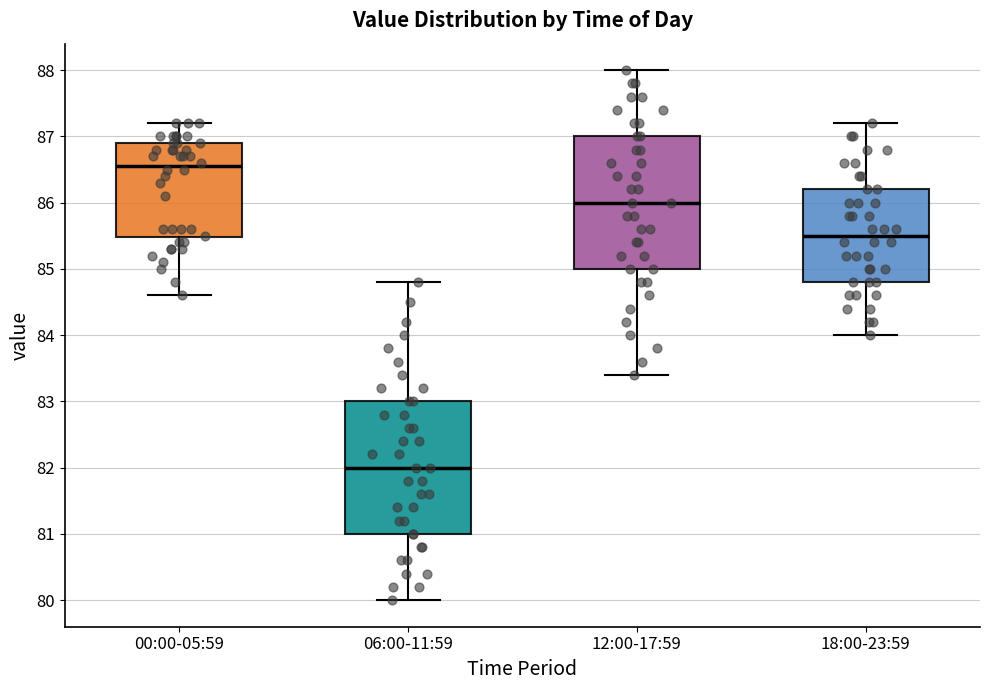

Reading left to right, transcribe this box plot: for each box, give where its median line is, the range the box spans, and where its two whiskers end, as read against the y-axis. The values are not printed on the chart, so give them approximately, as read against the axis.

00:00-05:59: median 86.6, box 85.5 to 86.9, whiskers 84.6 to 87.2
06:00-11:59: median 82.0, box 81.0 to 83.0, whiskers 80.0 to 84.8
12:00-17:59: median 86.0, box 85.0 to 87.0, whiskers 83.4 to 88.0
18:00-23:59: median 85.5, box 84.8 to 86.2, whiskers 84.0 to 87.2